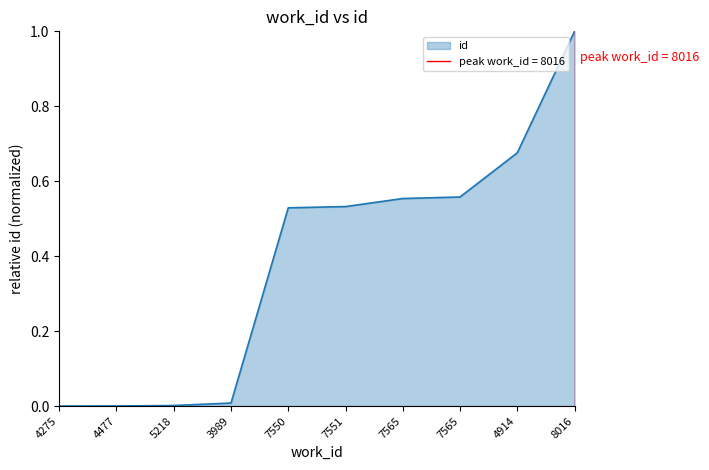

Reading left to right, extract all data points from this chart.

4275=0.0	4477=0.0	5218=0.0	3989=0.0	7550=0.5	7551=0.5	7565=0.6	7565=0.6	4914=0.7	8016=1.0